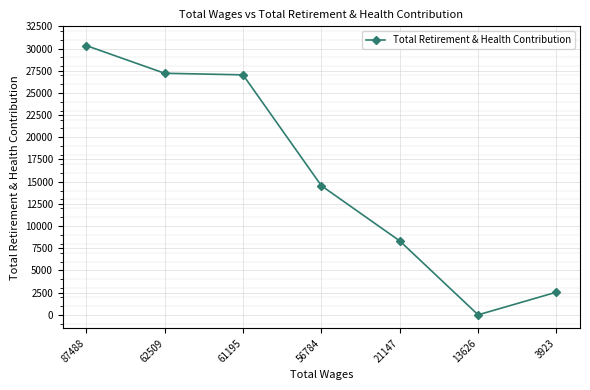

How many positive values are there?

6